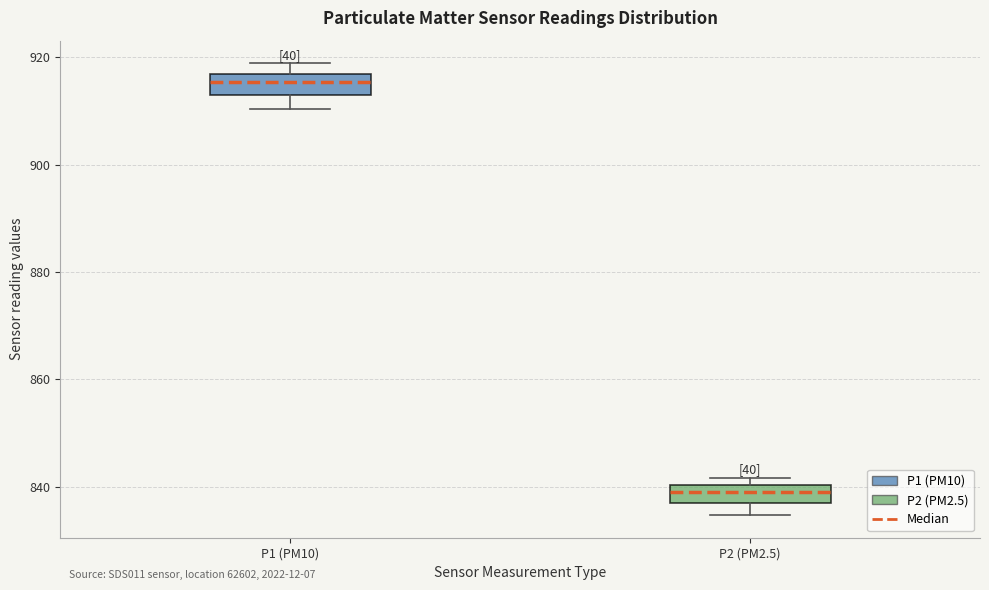

Which box has the lowest median line?

P2 (PM2.5)